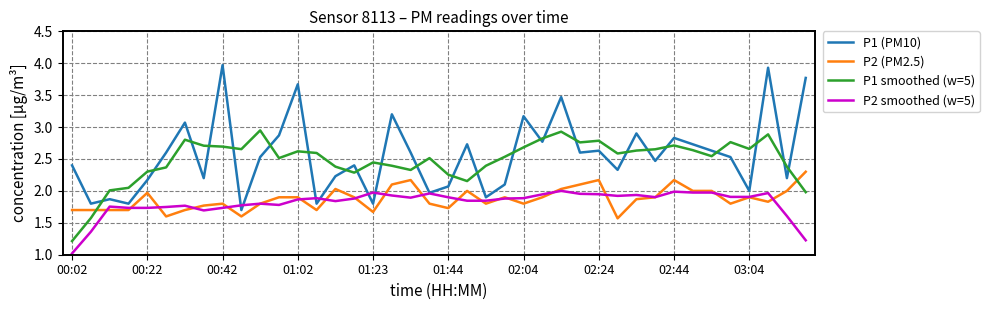

Which series has the largest range (max minus min)?

P1 (PM10)